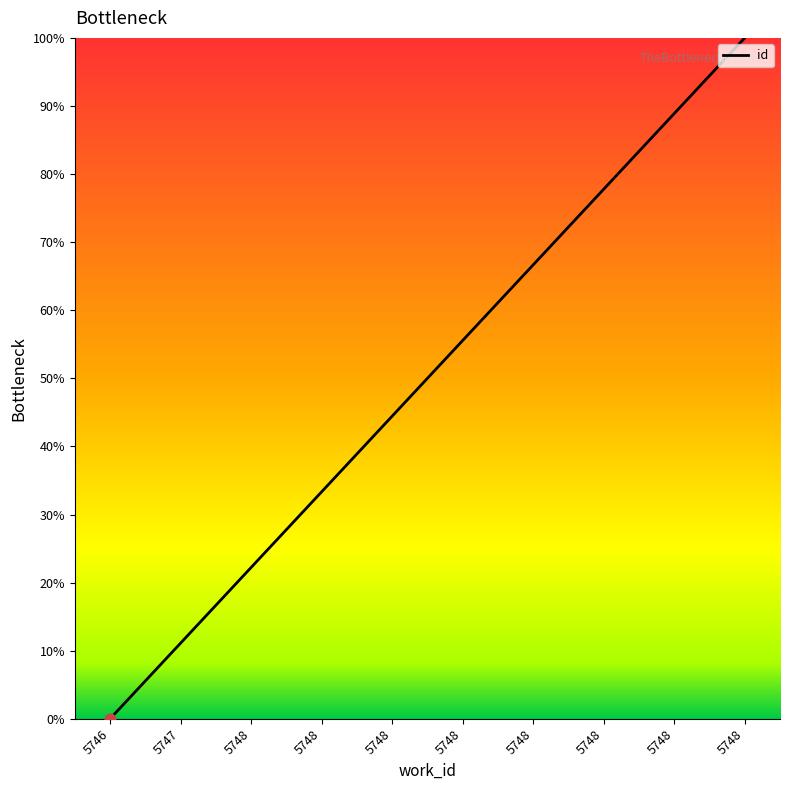

Does the chart have visible grid lines?

No